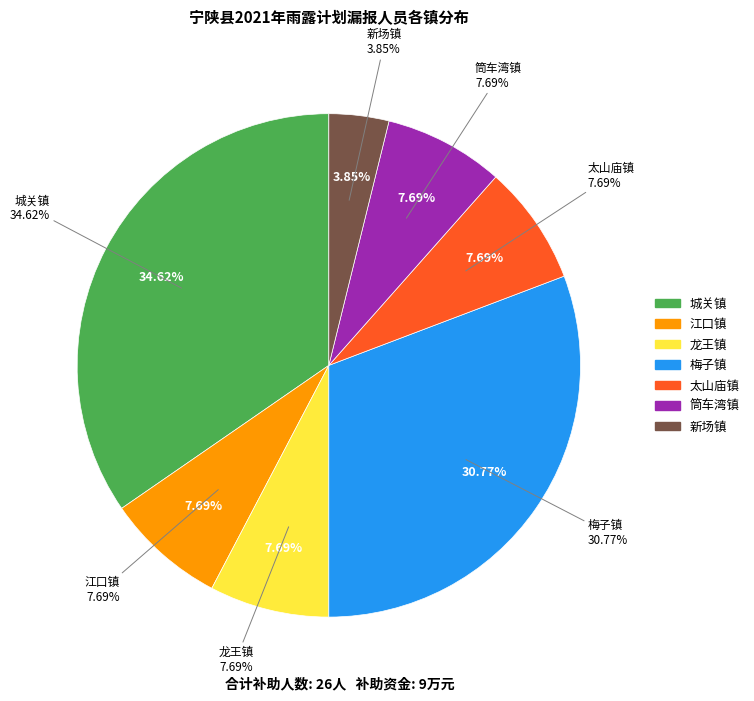

Which category has the smallest portion of the pie?

新场镇